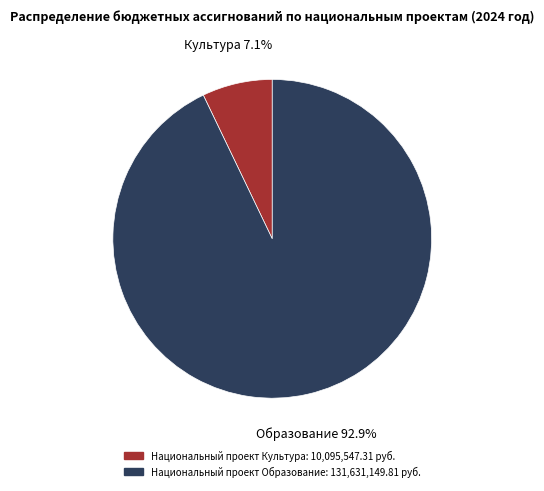

Rank the categories by value from lowest to highest.

Национальный проект Культура, Национальный проект Образование